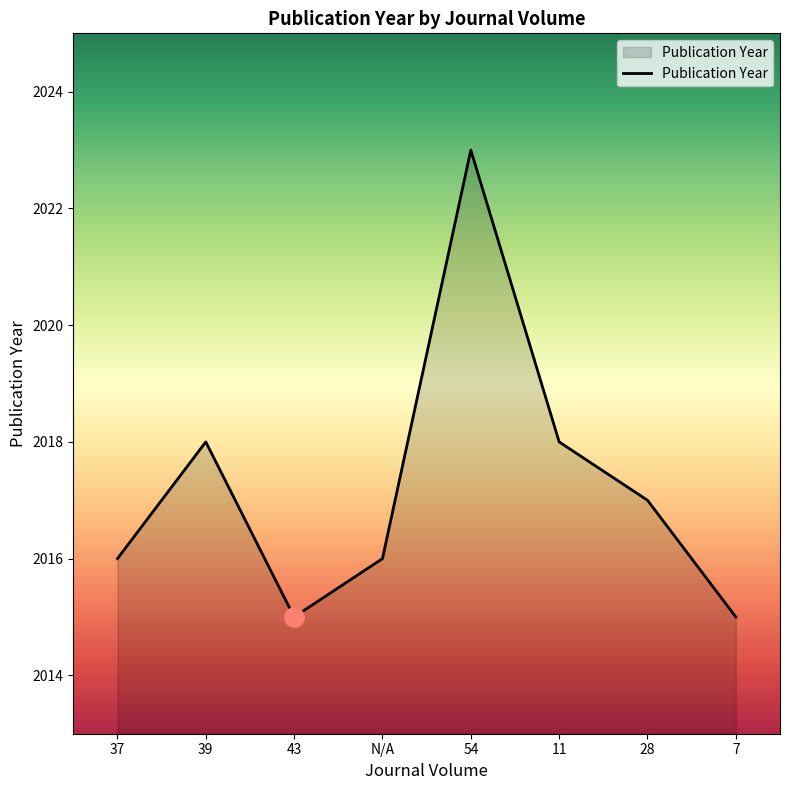

Count the number of categories in the chart.

8